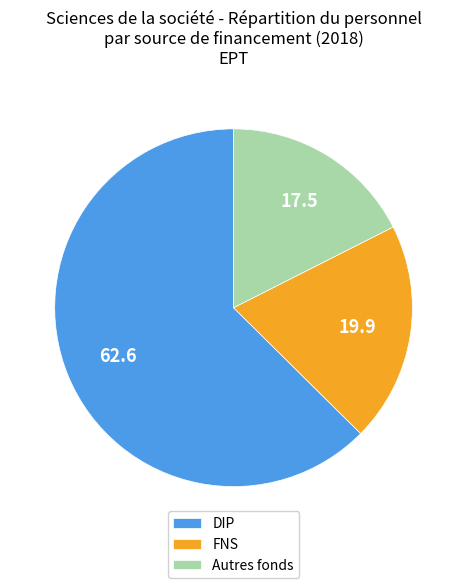

What is the largest slice in the pie chart?

DIP